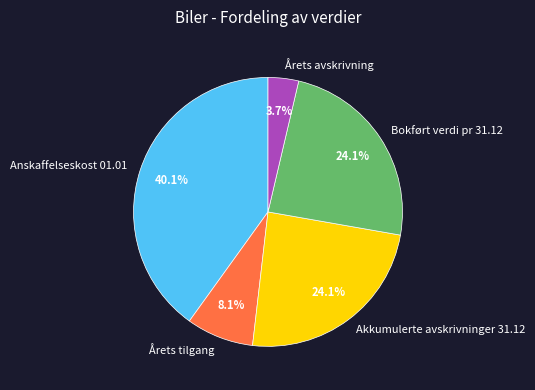

Count the number of slices in the pie.

5